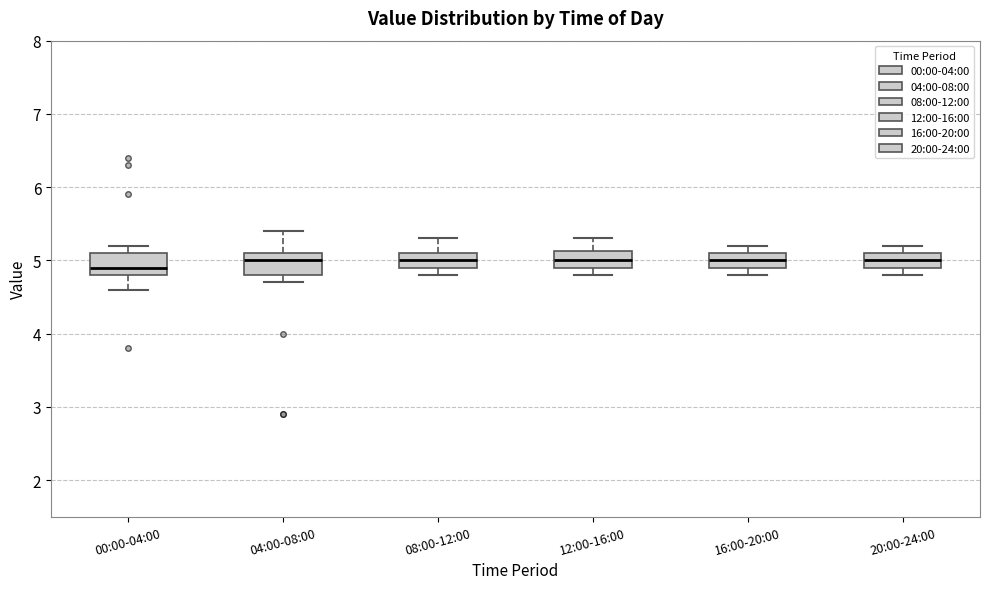

Reading left to right, read every box against the y-axis: the position of its median line, the range the box covers, and the ends of its whiskers. The values are not printed on the chart, so give them approximately, as read against the axis.

00:00-04:00: median 4.9, box 4.8 to 5.1, whiskers 4.6 to 5.2
04:00-08:00: median 5.0, box 4.8 to 5.1, whiskers 4.7 to 5.4
08:00-12:00: median 5.0, box 4.9 to 5.1, whiskers 4.8 to 5.3
12:00-16:00: median 5.0, box 4.9 to 5.1, whiskers 4.8 to 5.3
16:00-20:00: median 5.0, box 4.9 to 5.1, whiskers 4.8 to 5.2
20:00-24:00: median 5.0, box 4.9 to 5.1, whiskers 4.8 to 5.2